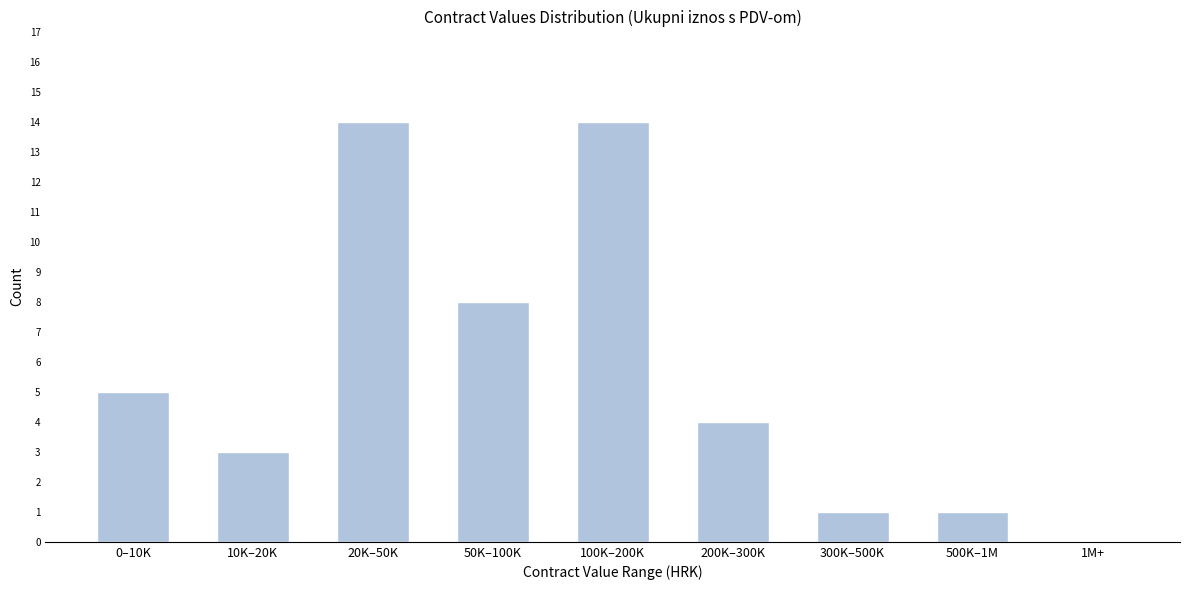

Reading right to left, extract all data points from this chart.

1M+=0	500K–1M=1	300K–500K=1	200K–300K=4	100K–200K=14	50K–100K=8	20K–50K=14	10K–20K=3	0–10K=5